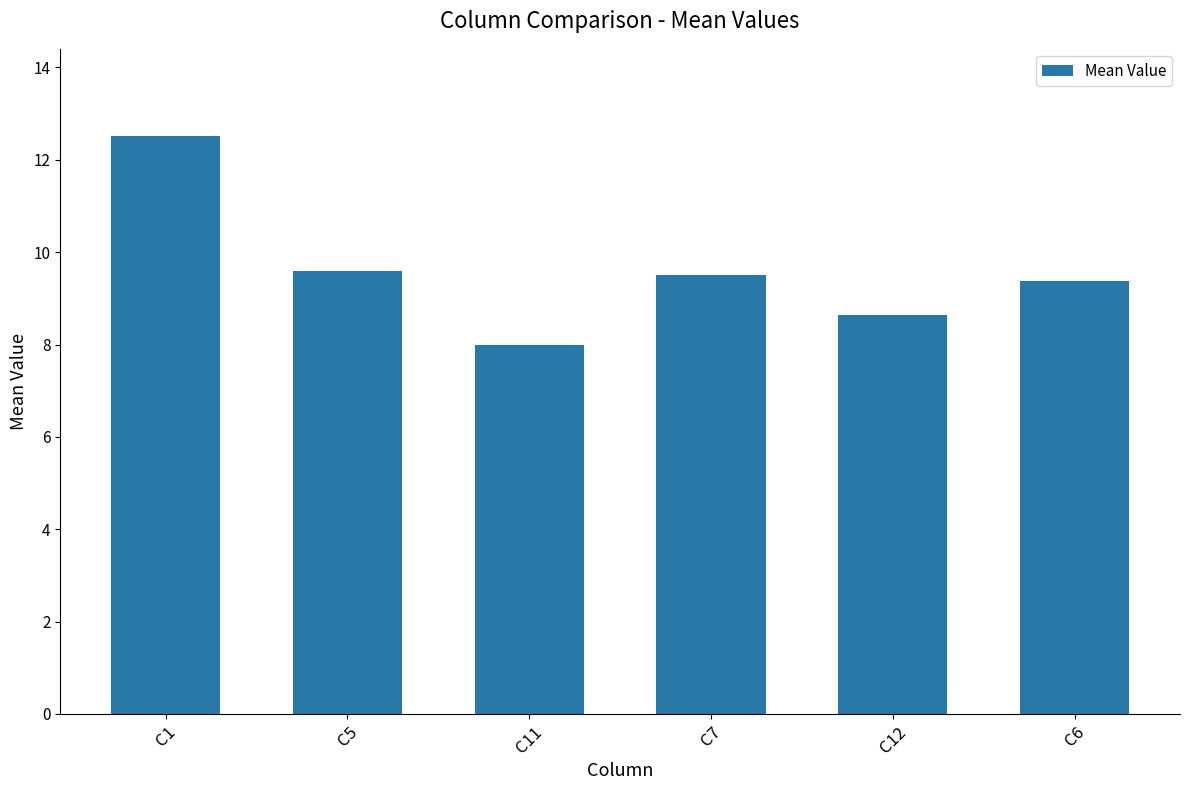

What position from the left is C1?

1